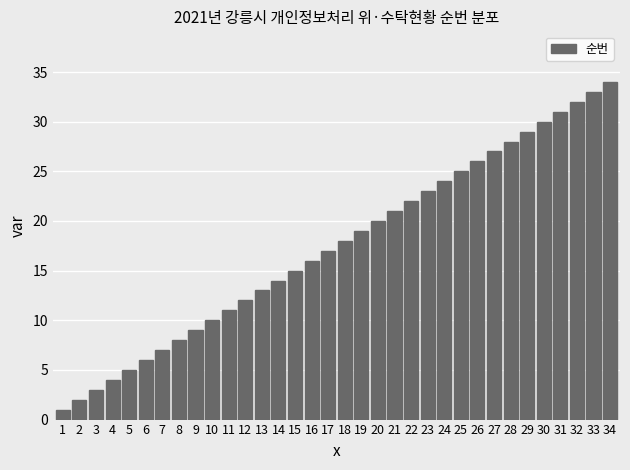

List the labels in order of value, largest first.

34, 33, 32, 31, 30, 29, 28, 27, 26, 25, 24, 23, 22, 21, 20, 19, 18, 17, 16, 15, 14, 13, 12, 11, 10, 9, 8, 7, 6, 5, 4, 3, 2, 1